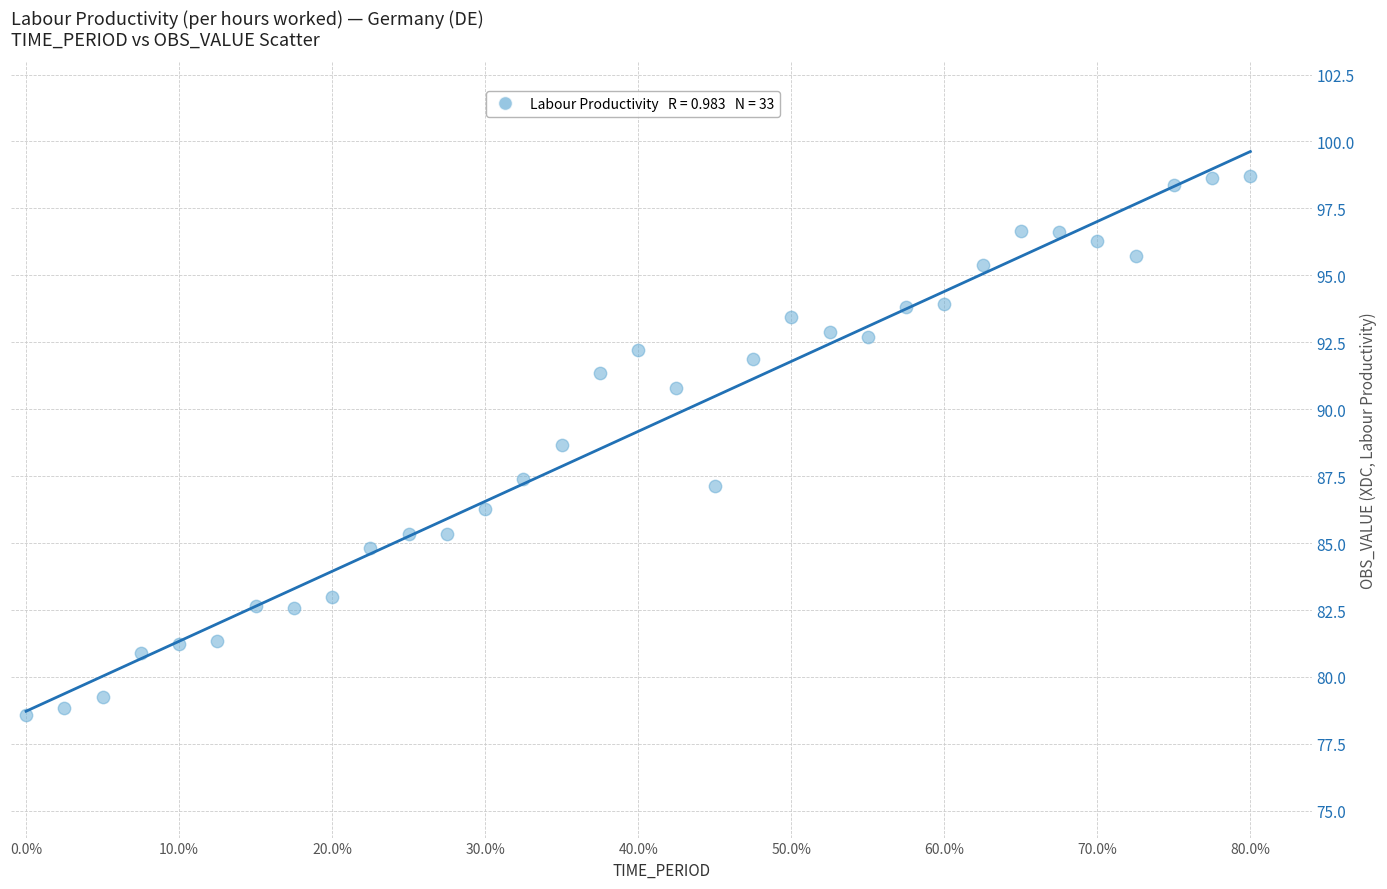

What is the range of Y values (max minus min)?

20.1